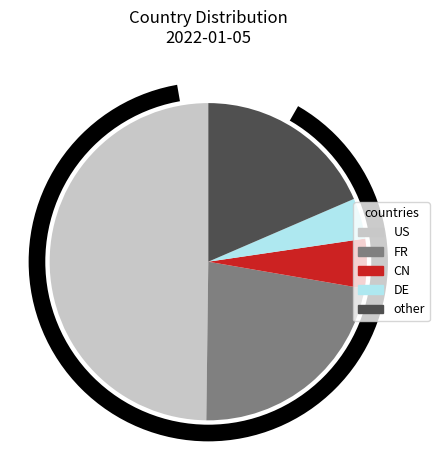

Is it true that CN is 1% of the pie?

False